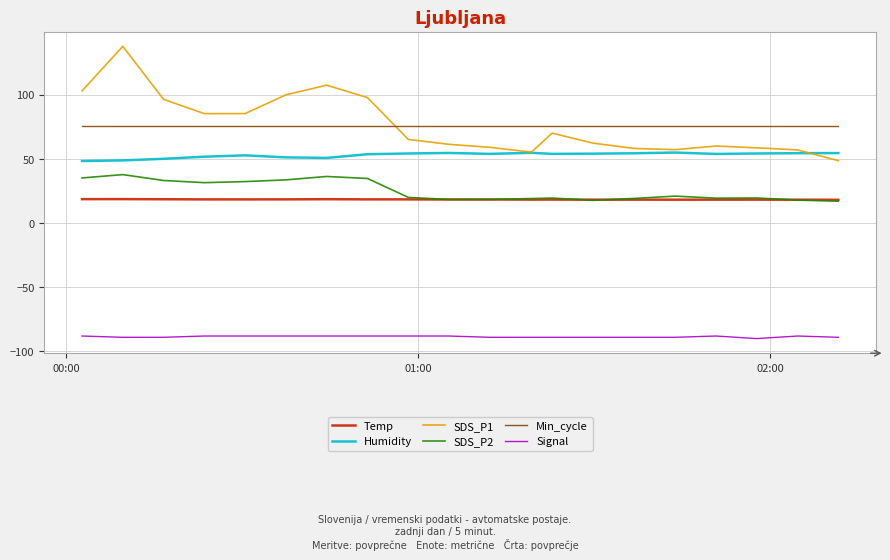

Which series has the widest spread of values?

SDS_P1